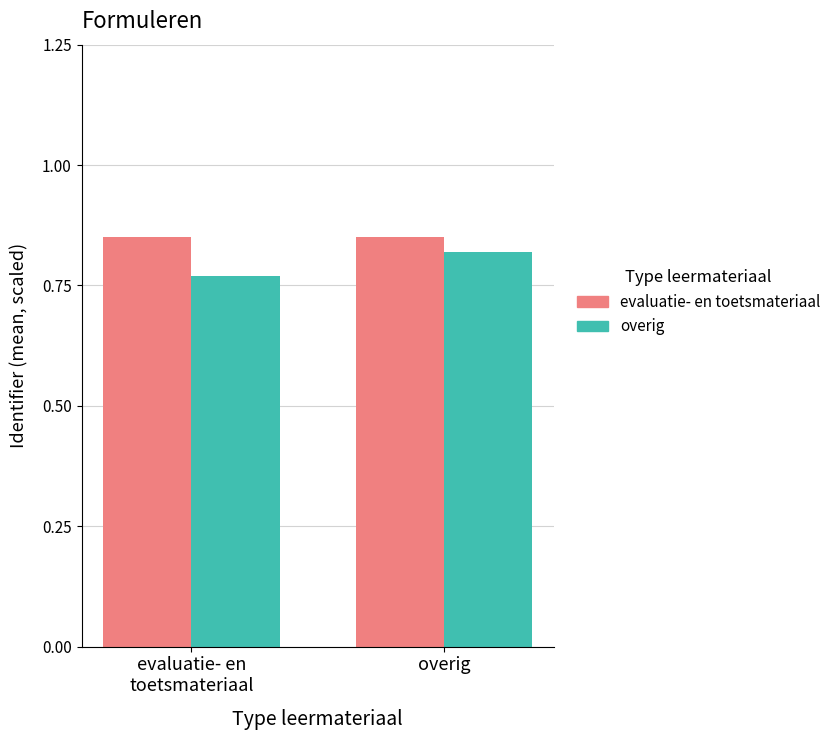

What position from the left is overig?

2